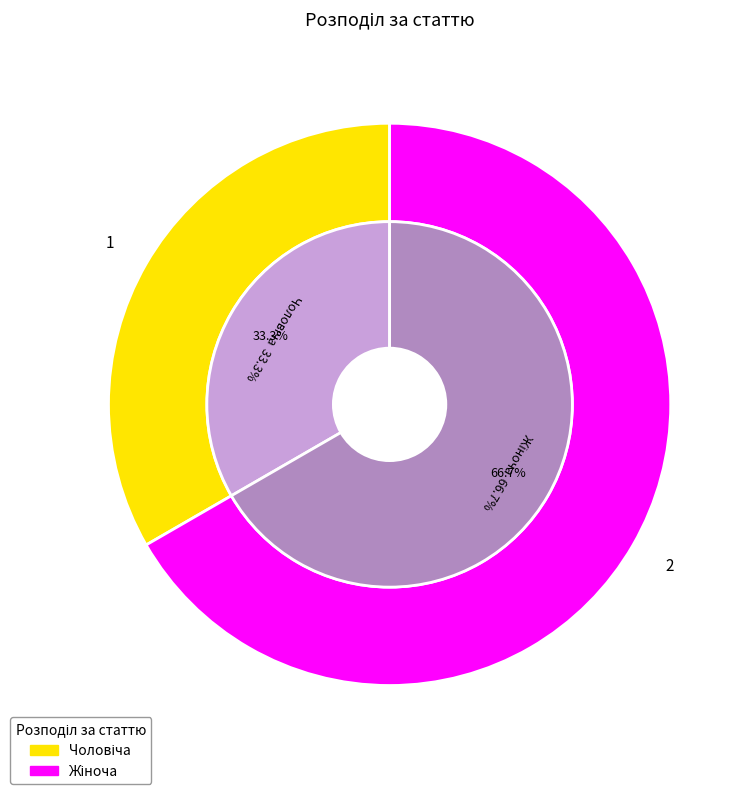

Which category has the smallest portion of the pie?

Чоловіча